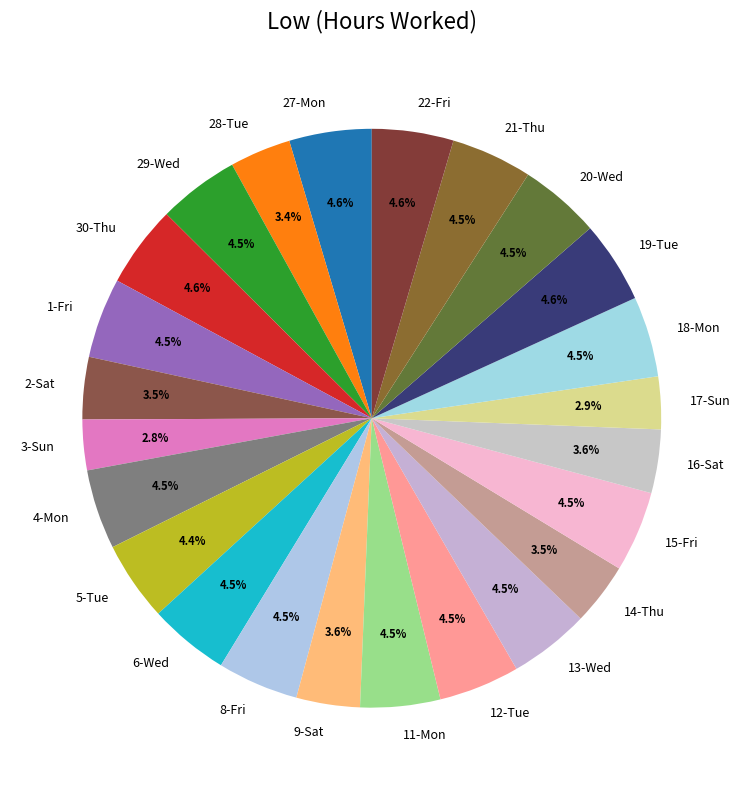

To the nearest percent, what portion does 9-Sat represent?

4%